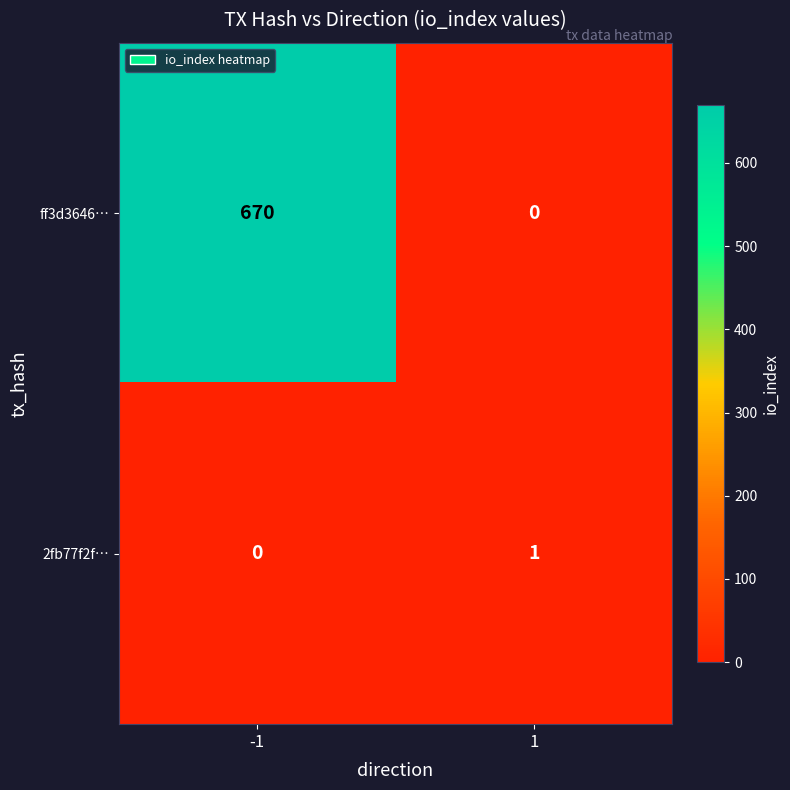

Reading left to right, what are all the values shown in this chart?

ff3d3646…: 670	0
2fb77f2f…: 0	1